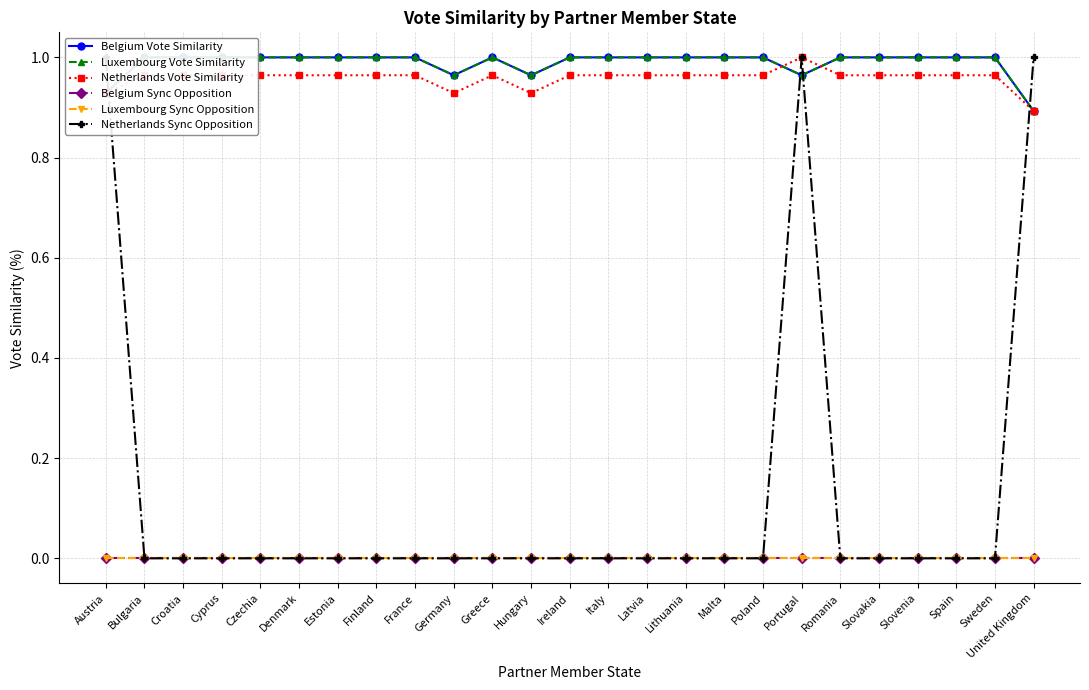

Between Hungary and Latvia, which series saw the biggest shift?

Netherlands Vote Similarity